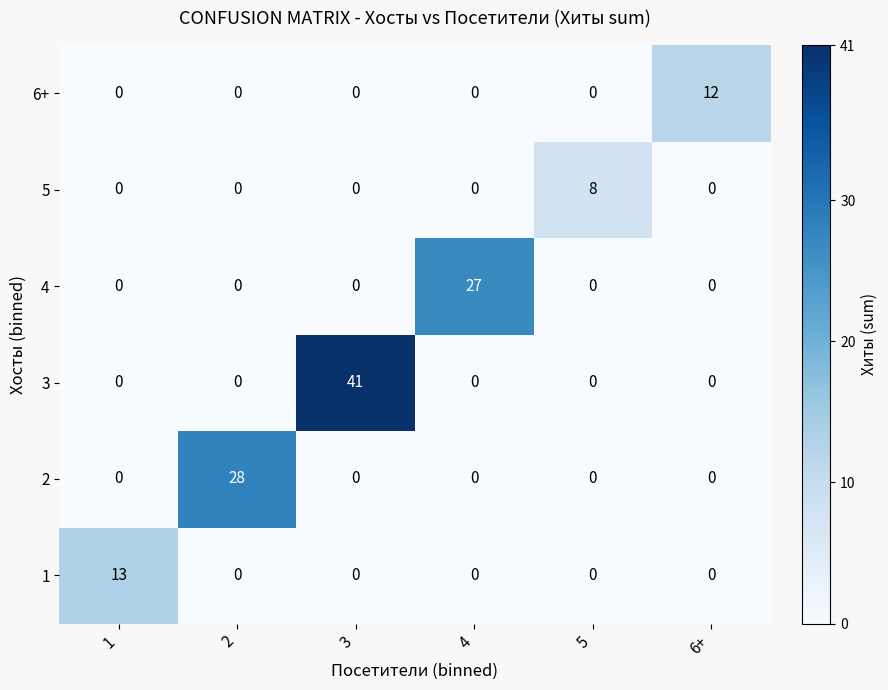

At which category is the sum across all series the highest?

3